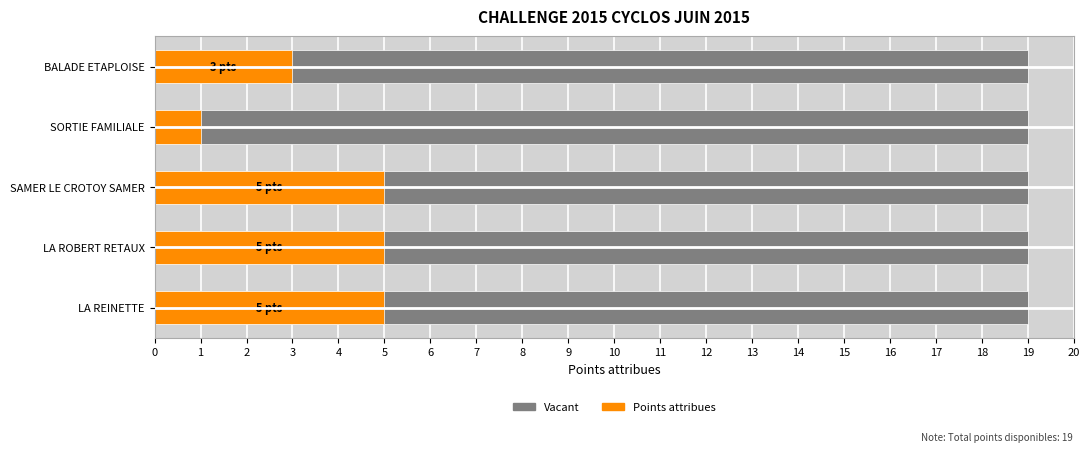

Where is the data nearest to the value 3?

BALADE ETAPLOISE